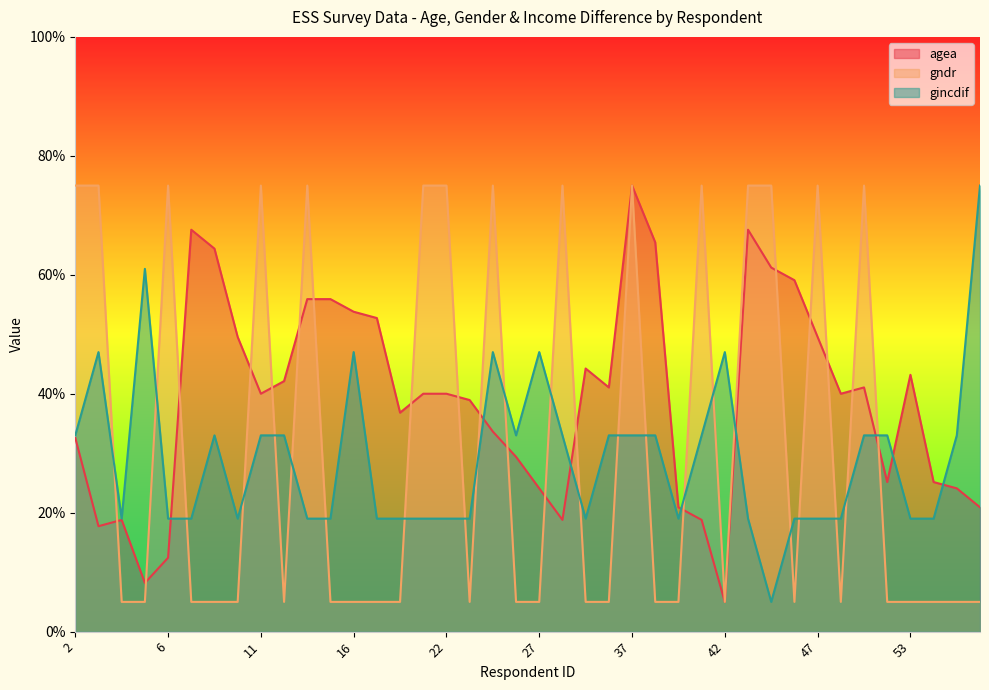

What is the minimum value for gincdif?

5.0